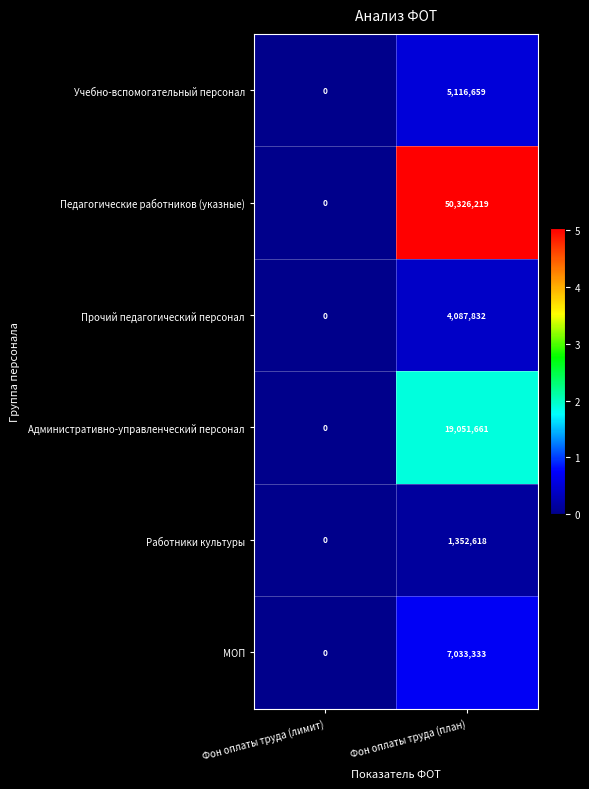

Is it true that Работники культуры equals 749770 at Фон оплаты труда (лимит)?

False